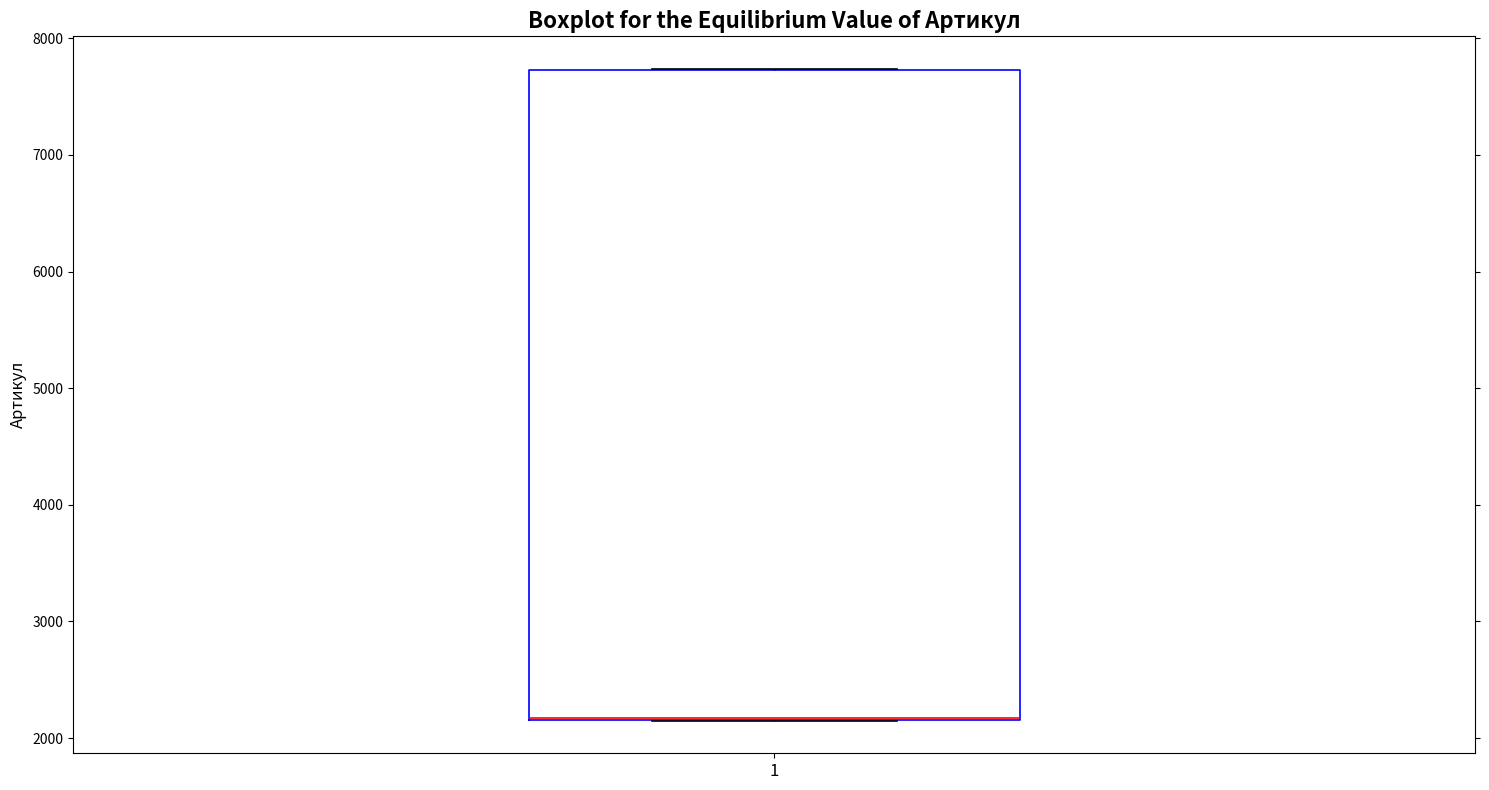

Read this box plot against the y-axis: the position of the median line, the range covered by the box, and the ends of both whiskers. The values are not printed on the chart, so give them approximately, as read against the axis.

median 2200 (drawn on the box's lower edge), box 2200 to 7700, whiskers 2100 to 7700